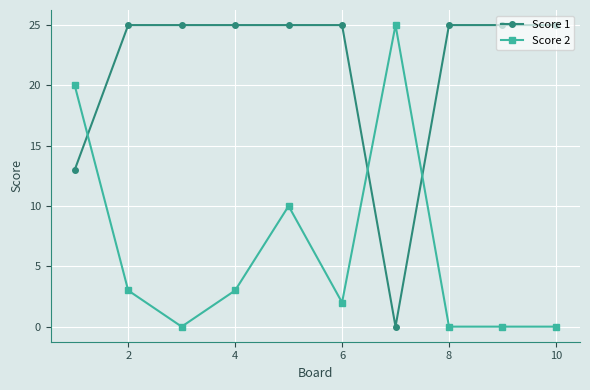

How many lines are shown in the chart?

2